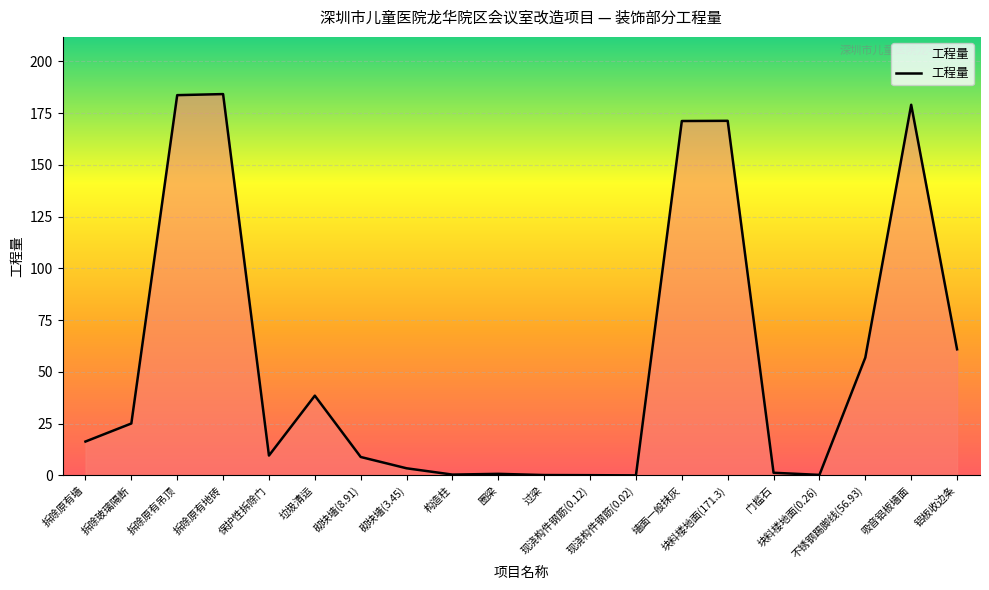

How many values are below 16?

10